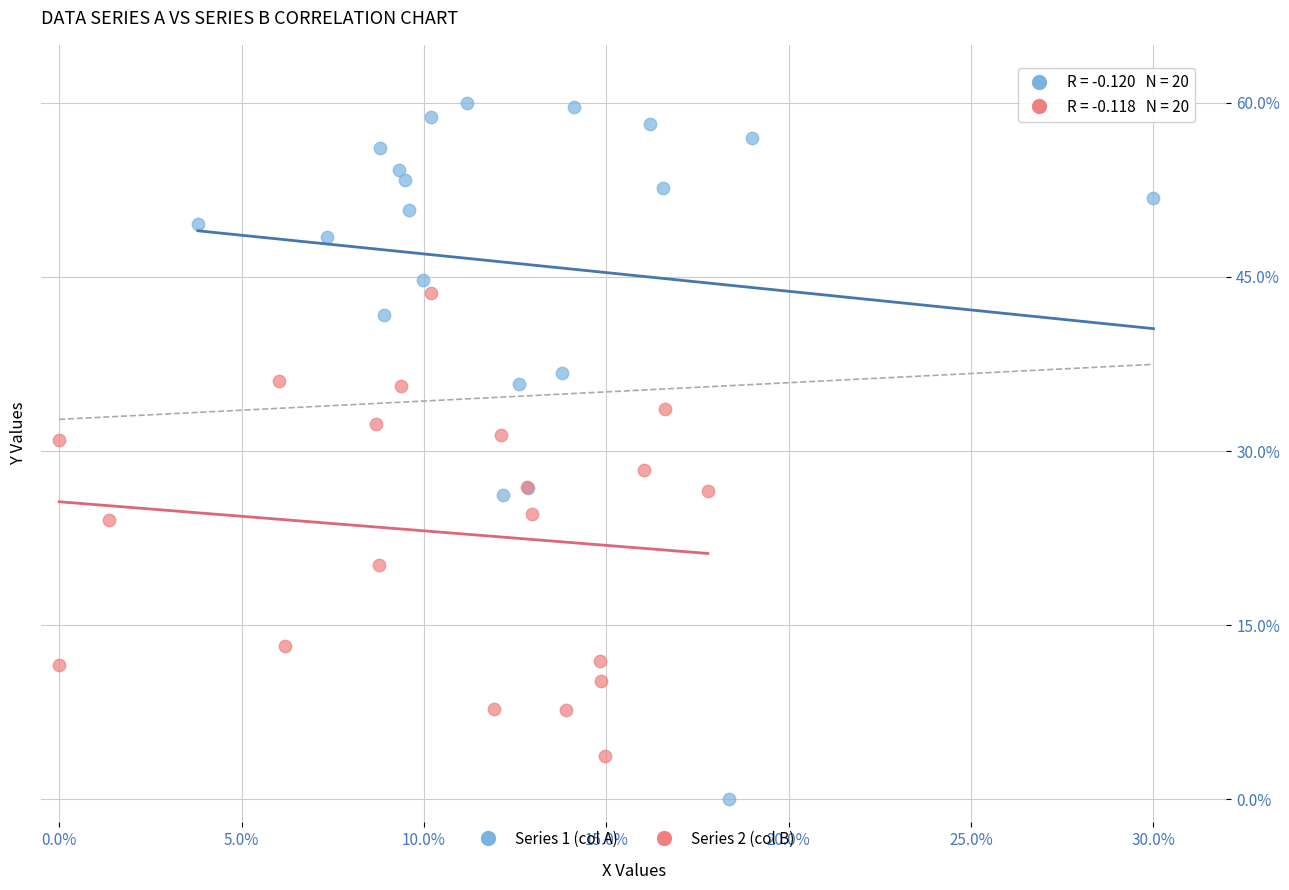

Which series reaches the minimum Y coordinate?

Series 1 (col A)